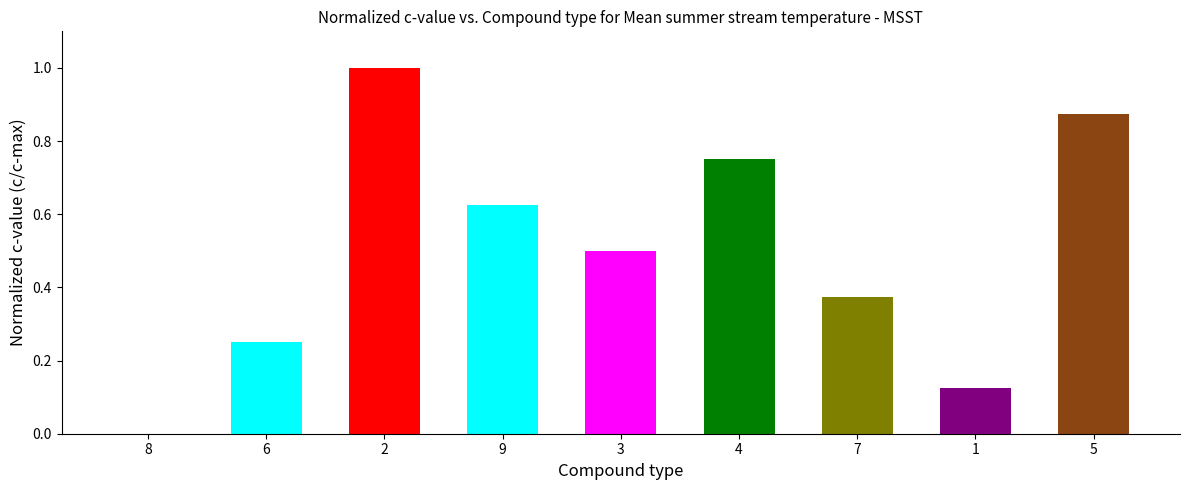

Between 4 and 6, which is larger?

4